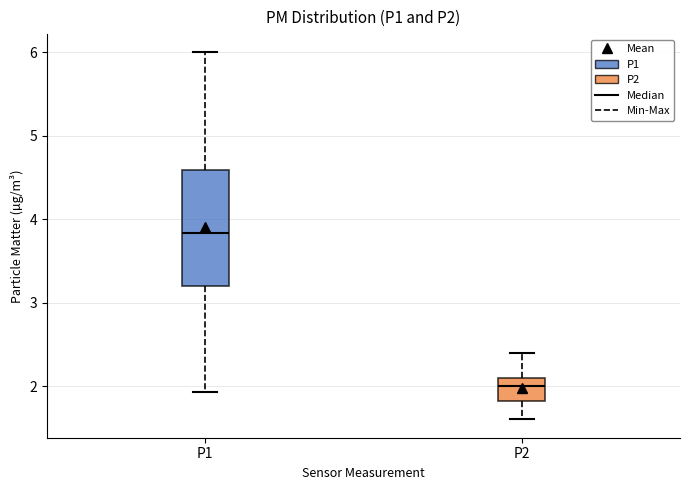

Which box is the tallest, from its lower edge to its upper edge?

P1